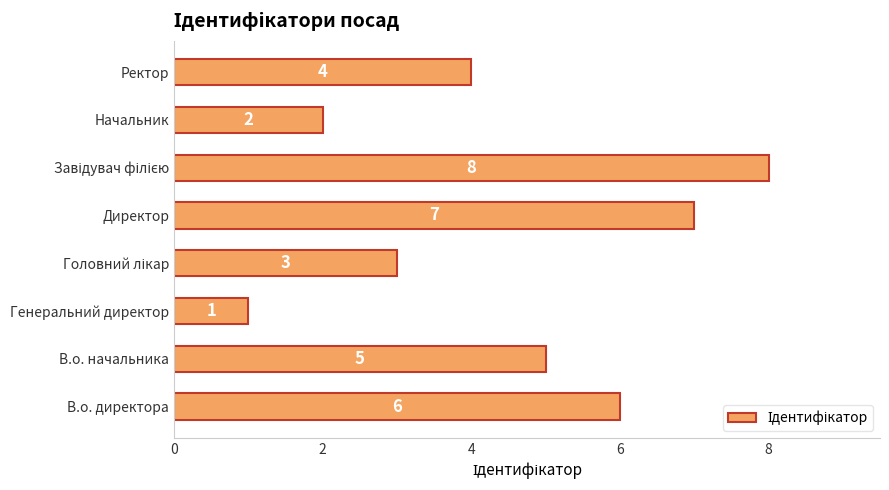

Count the number of categories in the chart.

8